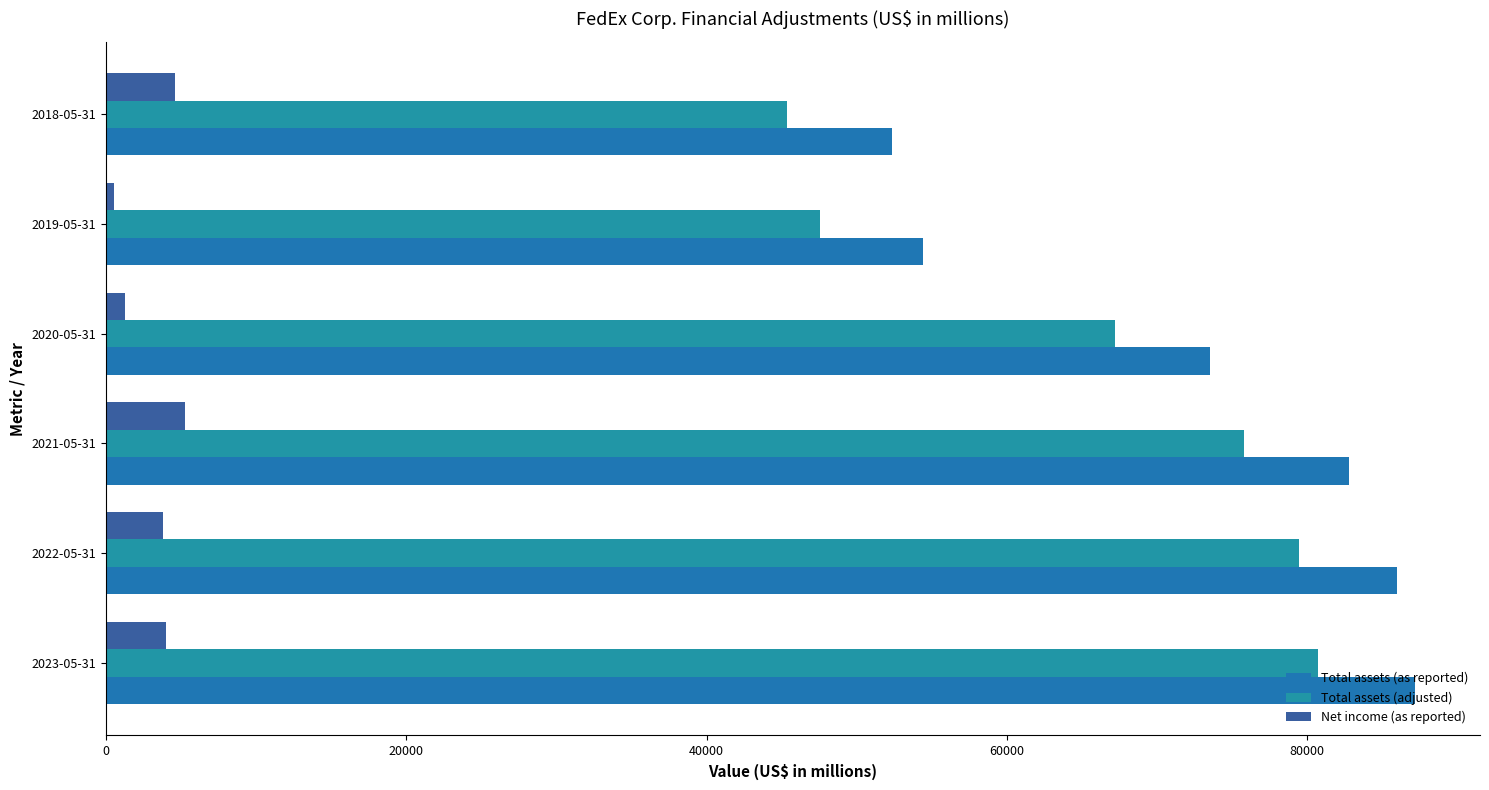

What is the sum of all Total assets (adjusted) values?

395984